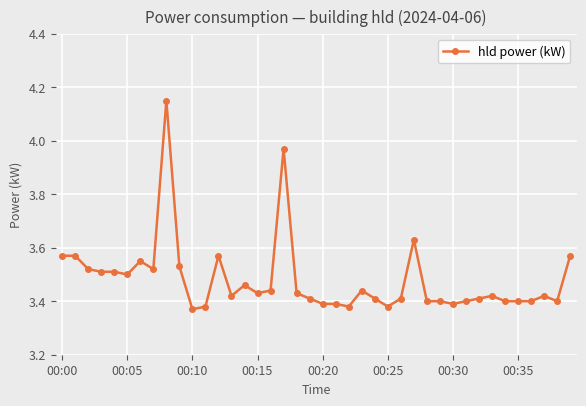

What is the difference between the maximum and minimum values?

0.8